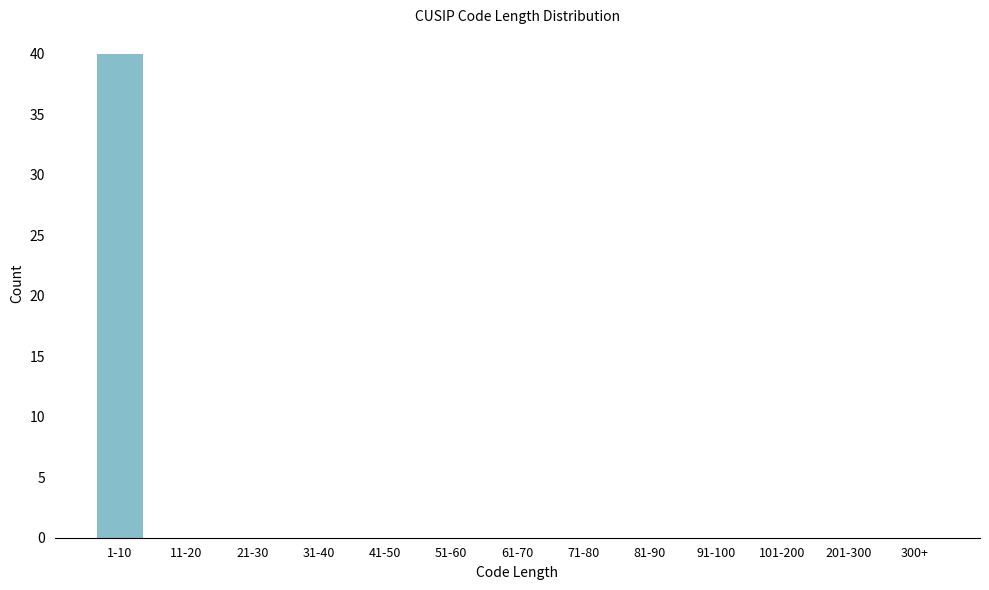

Reading left to right, what are all the values shown in this chart?

1-10=40	11-20=0	21-30=0	31-40=0	41-50=0	51-60=0	61-70=0	71-80=0	81-90=0	91-100=0	101-200=0	201-300=0	300+=0